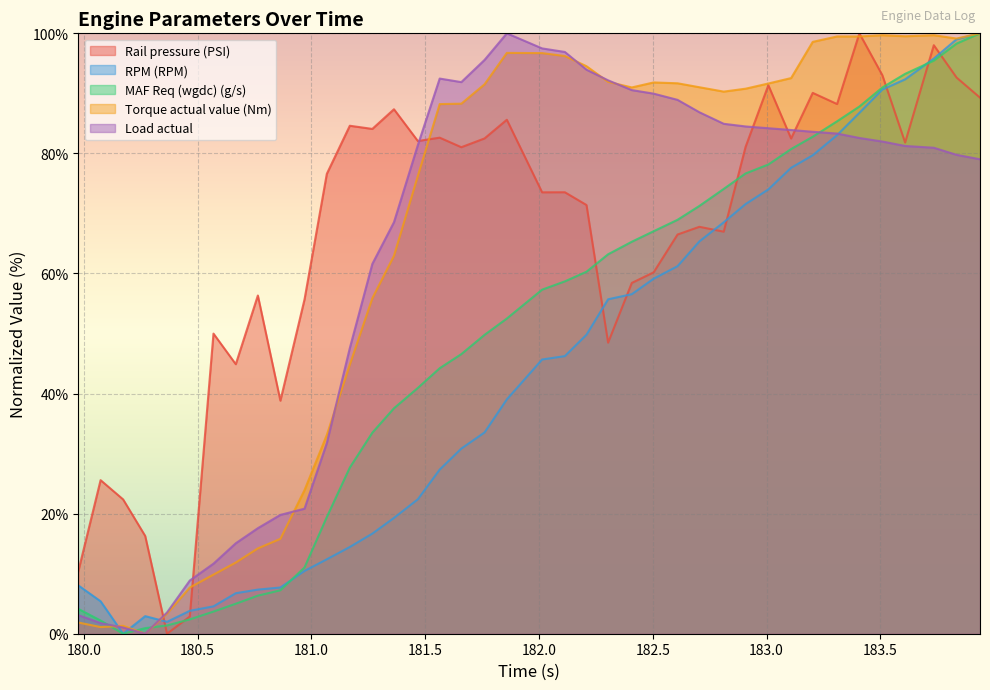

List the labels in order of Torque actual value (Nm) value, largest first.

183.938, 183.509, 183.735, 183.609, 183.31, 183.408, 183.835, 183.203, 181.859, 182.014, 182.114, 182.209, 183.108, 182.304, 182.504, 182.609, 183.008, 181.761, 182.705, 182.408, 182.908, 182.812, 181.659, 181.564, 181.468, 181.363, 181.268, 181.169, 181.068, 180.97, 180.864, 180.765, 180.668, 180.57, 180.466, 180.366, 179.976, 180.173, 180.074, 180.27